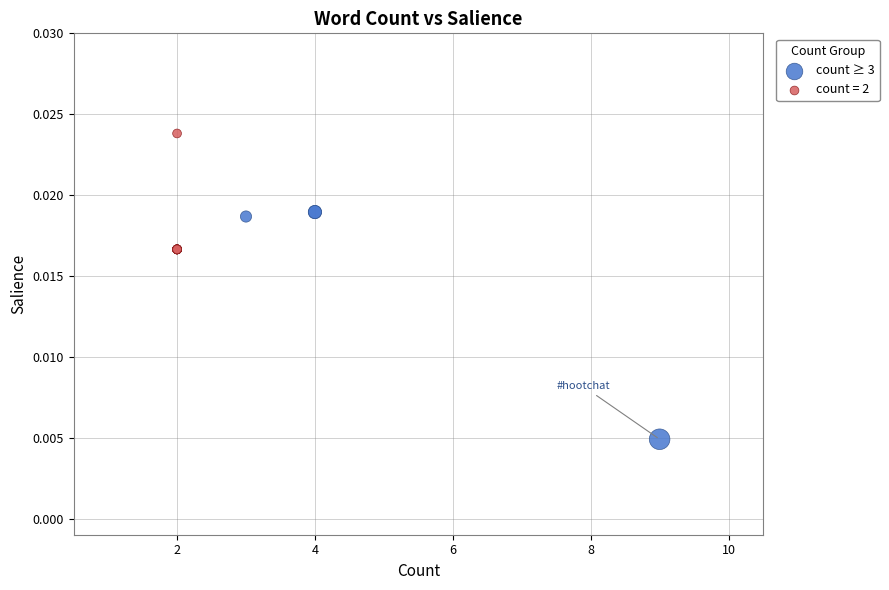

Which series contains the lowest Y value?

count ≥ 3